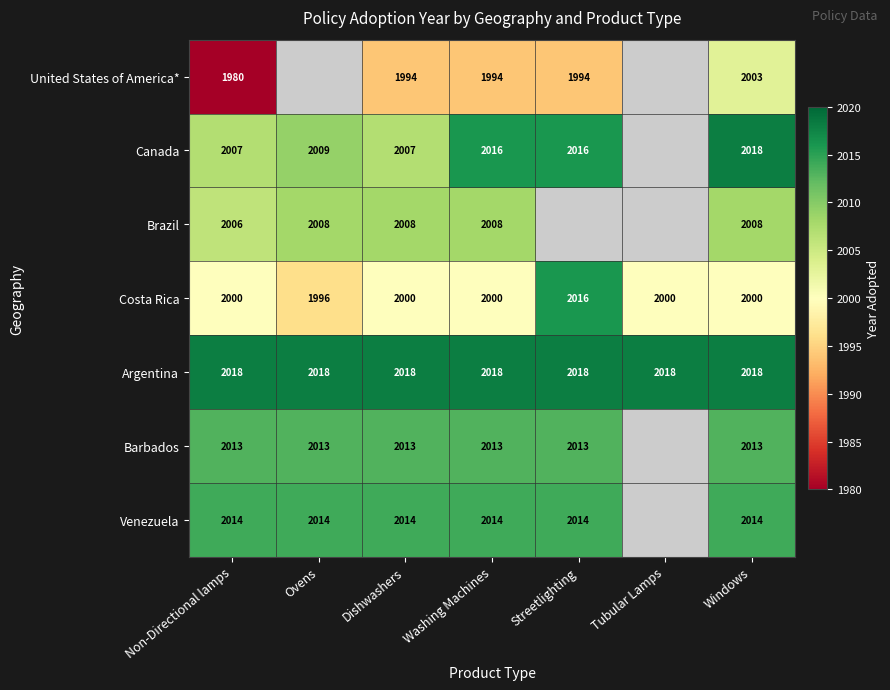

The value of Barbados at Non-Directional lamps is 2877.4. True or false?

False